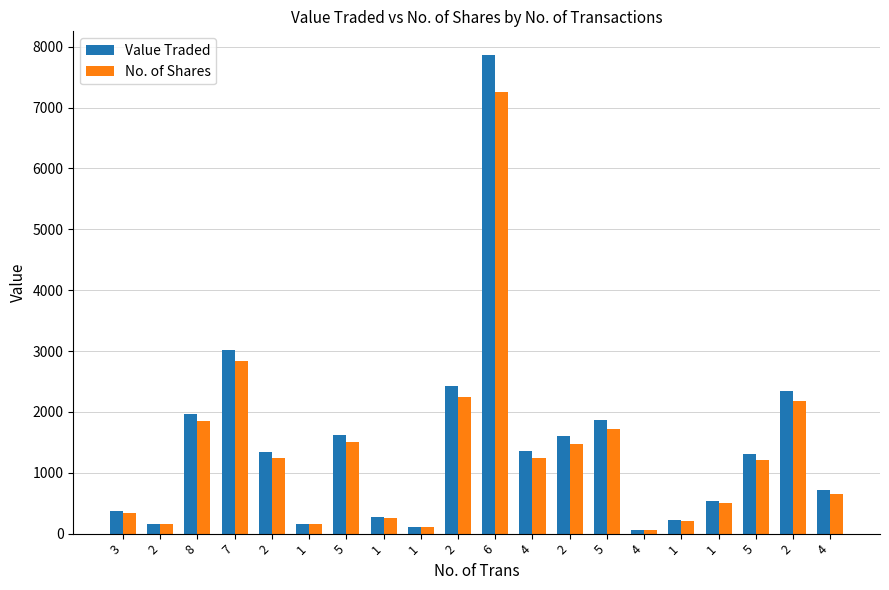

Which series has the largest total across all categories?

Value Traded